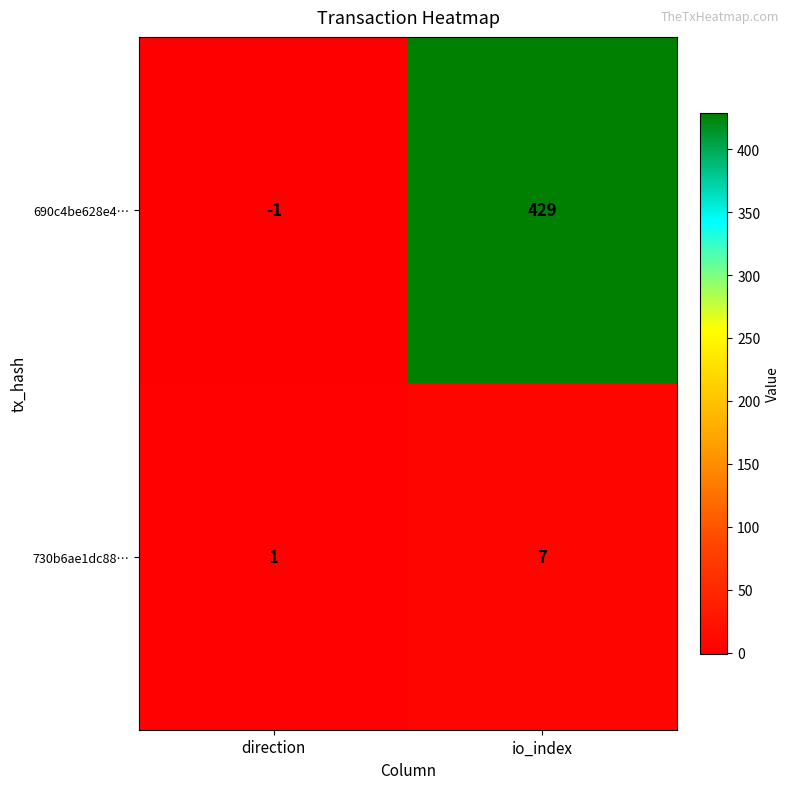

Reading left to right, what are all the values shown in this chart?

690c4be628e4…: direction=-1	io_index=429
730b6ae1dc88…: direction=1	io_index=7